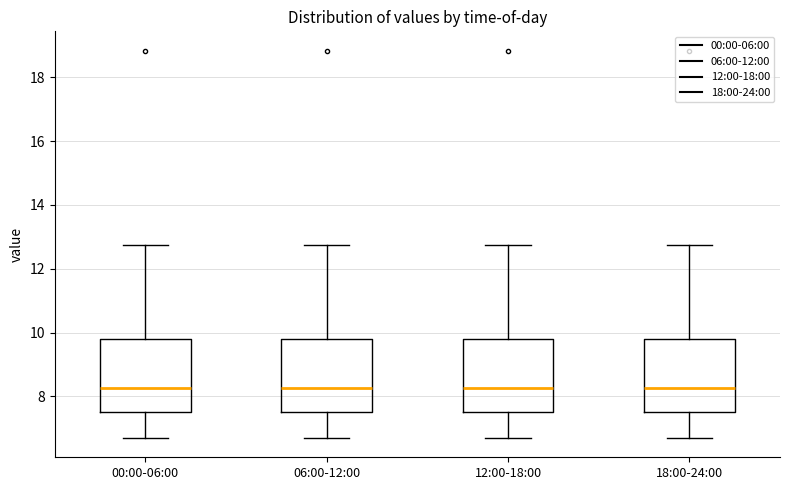

Reading left to right, transcribe this box plot: for each box, give where its median line is, the range the box spans, and where its two whiskers end, as read against the y-axis. The values are not printed on the chart, so give them approximately, as read against the axis.

00:00-06:00: median 8.2, box 7.6 to 9.8, whiskers 6.8 to 12.8
06:00-12:00: median 8.2, box 7.6 to 9.8, whiskers 6.8 to 12.8
12:00-18:00: median 8.2, box 7.6 to 9.8, whiskers 6.8 to 12.8
18:00-24:00: median 8.2, box 7.6 to 9.8, whiskers 6.8 to 12.8